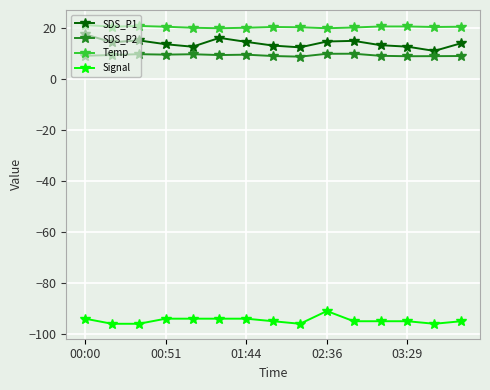

True or false: SDS_P2 and Signal cross at least once.

False